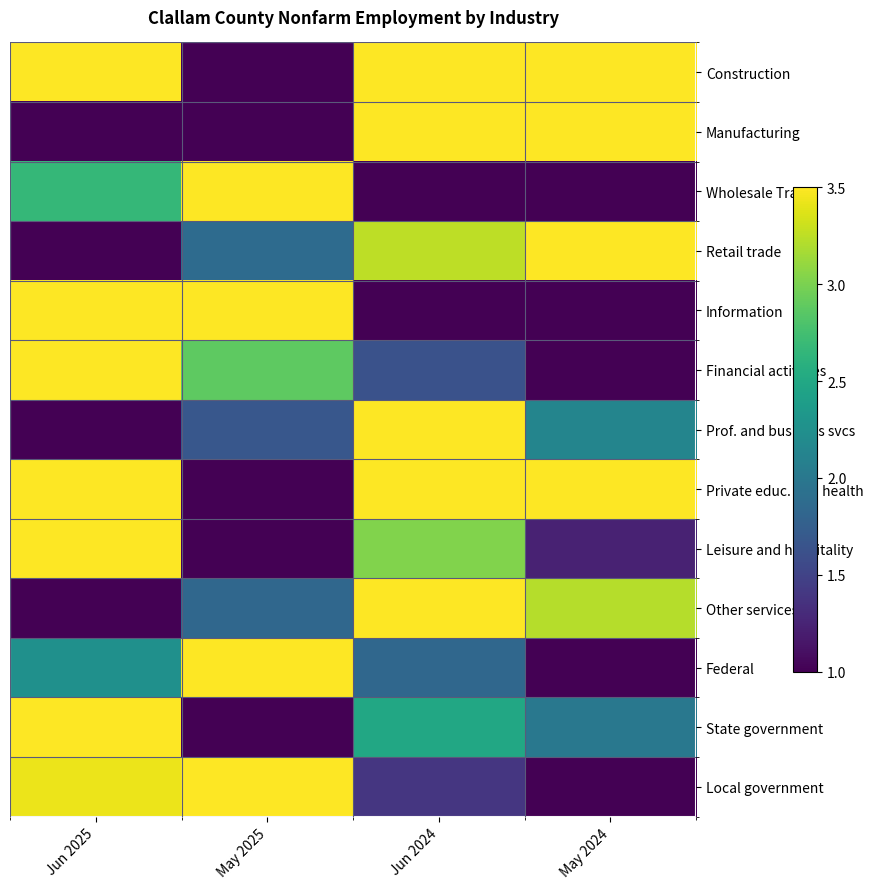

Which category has the lowest value across all series?

May 2025